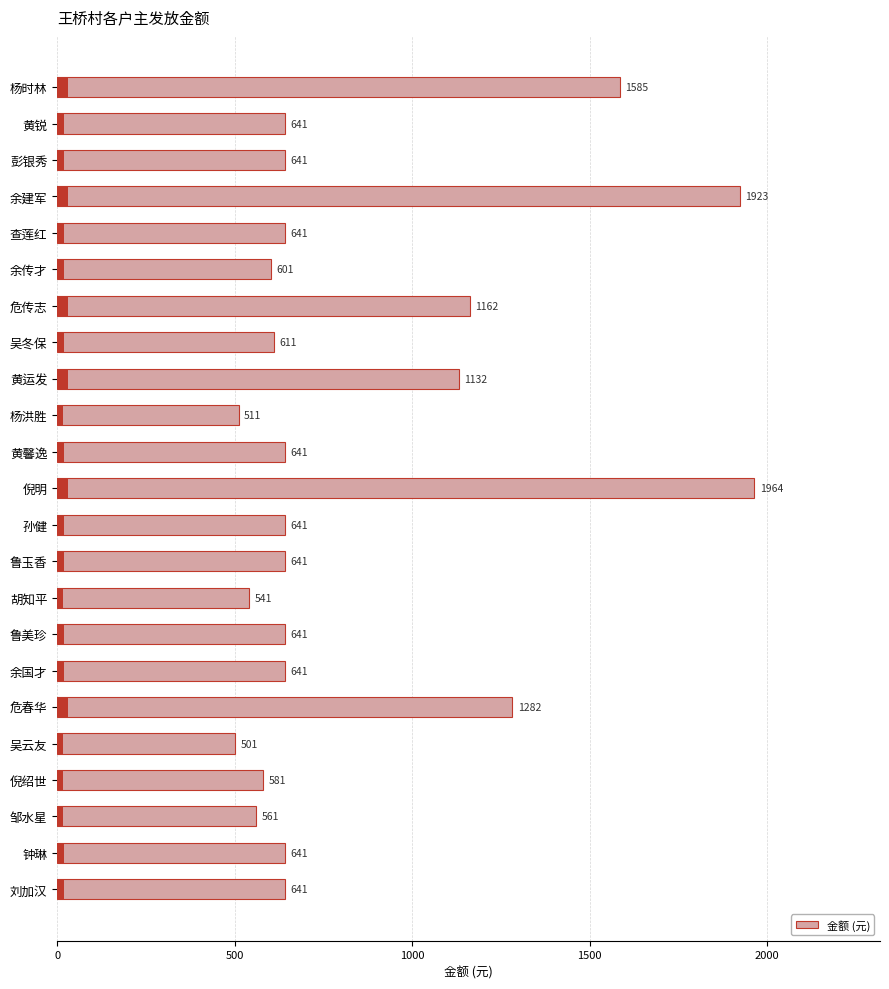

Reading right to left, list all the values displayed in this chart.

641	641	561	581	501	1282	641	641	541	641	641	1964	641	511	1132	611	1162	601	641	1923	641	641	1585